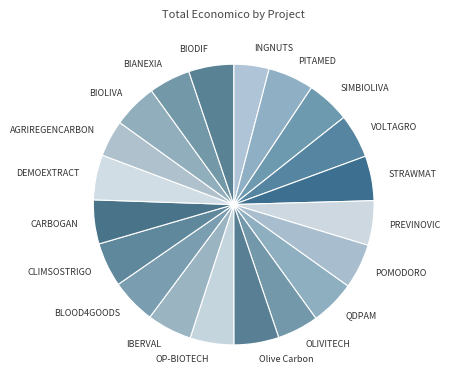

True or false: OLIVITECH accounts for 17% of the total.

False